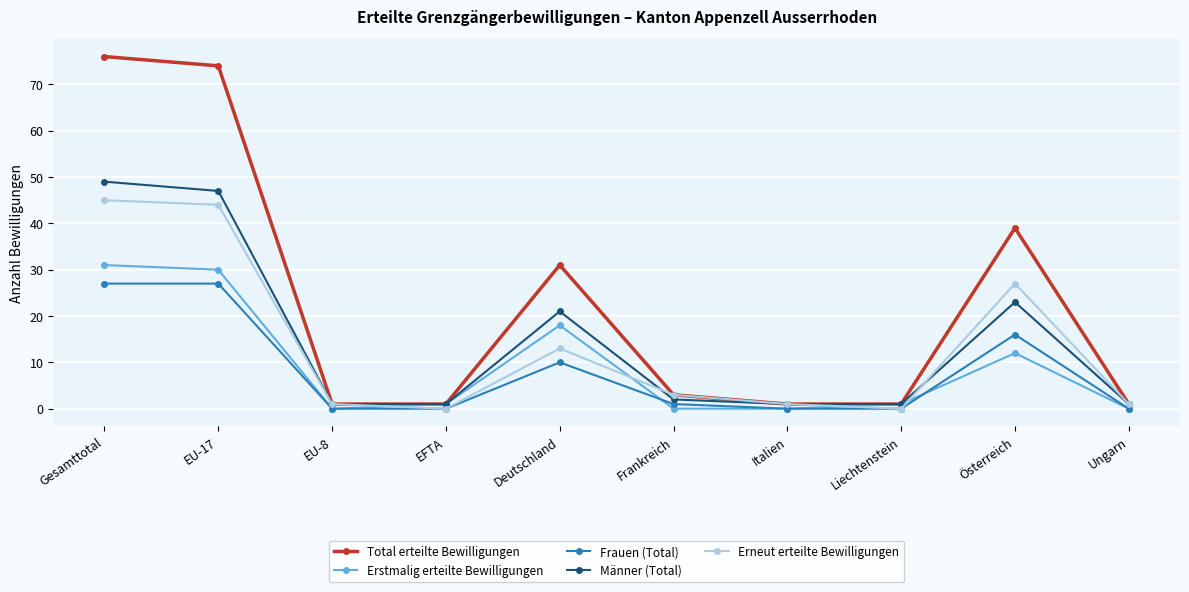

How many values in the Total erteilte Bewilligungen series are below 3?

5